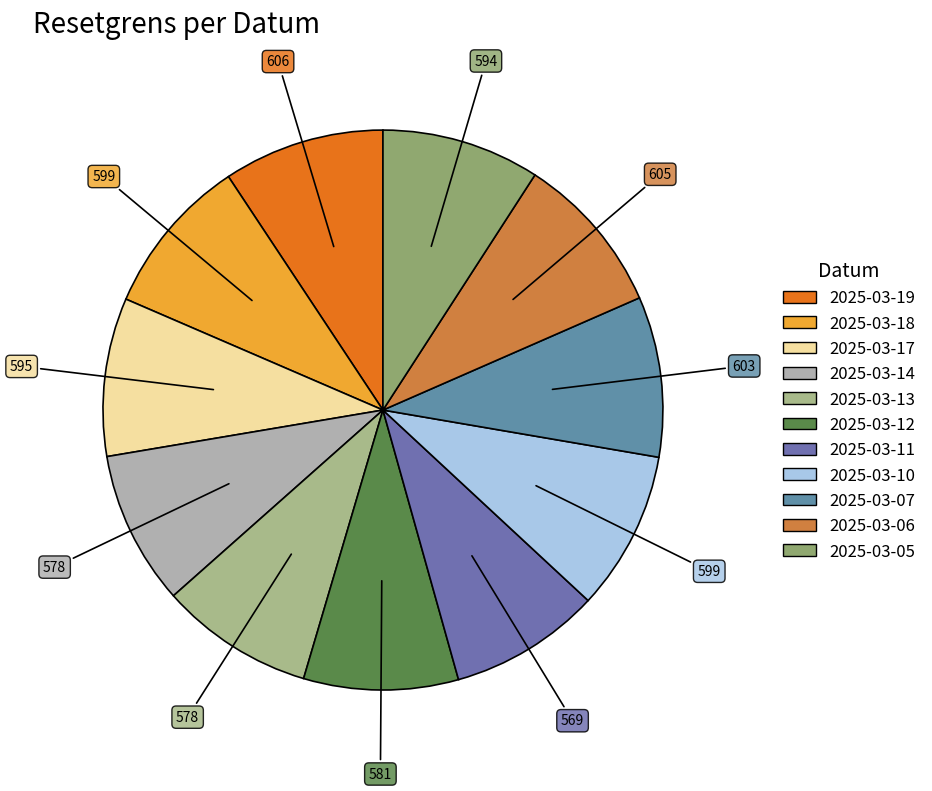

To the nearest percent, what portion does 2025-03-10 represent?

9%